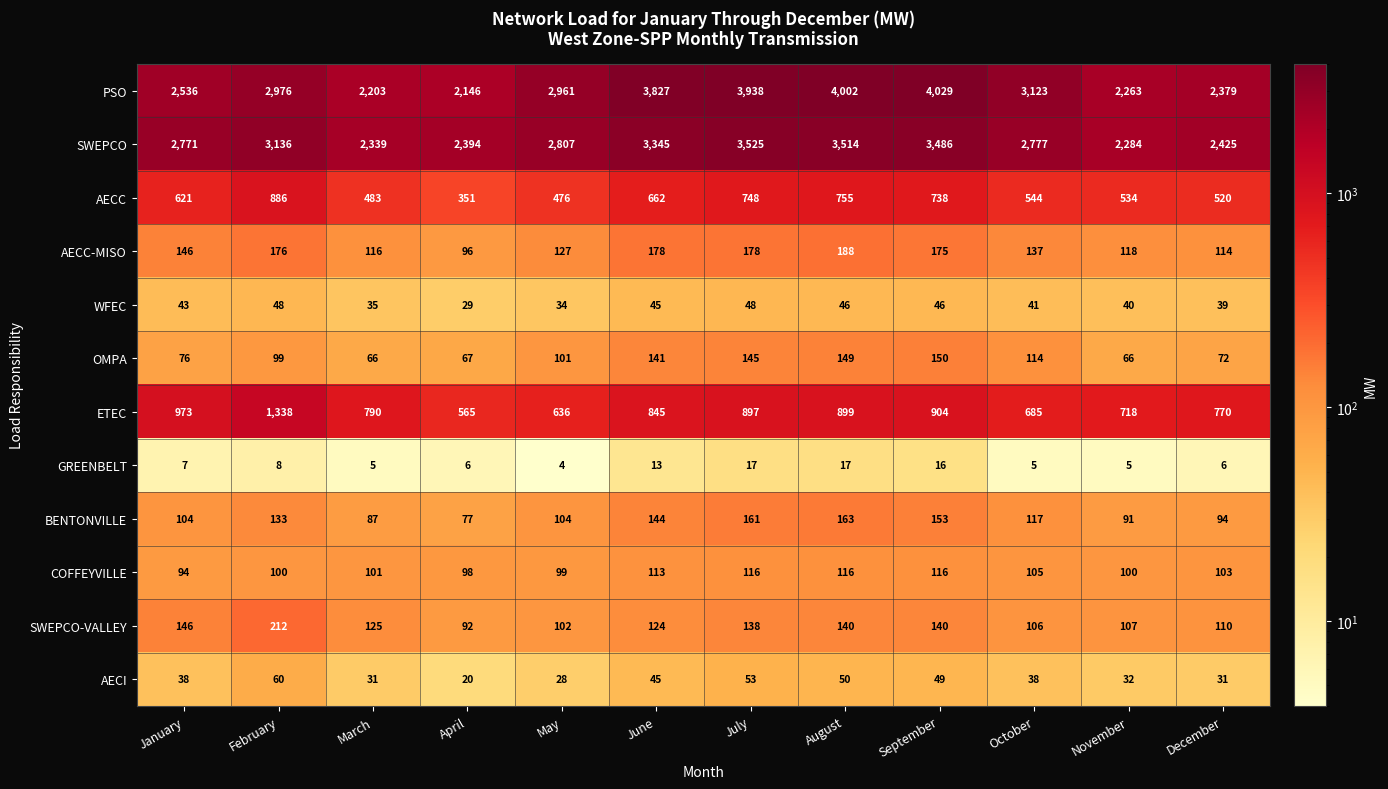

List the series in order of their peak value, lowest first.

GREENBELT, WFEC, AECI, COFFEYVILLE, OMPA, BENTONVILLE, AECC-MISO, SWEPCO-VALLEY, AECC, ETEC, SWEPCO, PSO